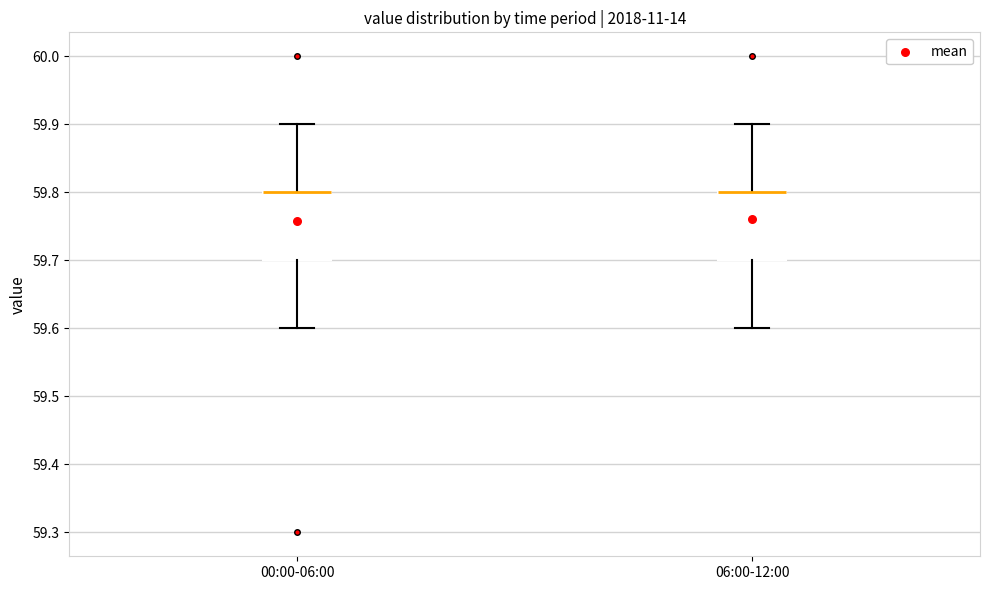

Where does the upper whisker of the box for 00:00-06:00 end on the y-axis? The values are not printed on the chart, so give them approximately, as read against the axis.

59.9